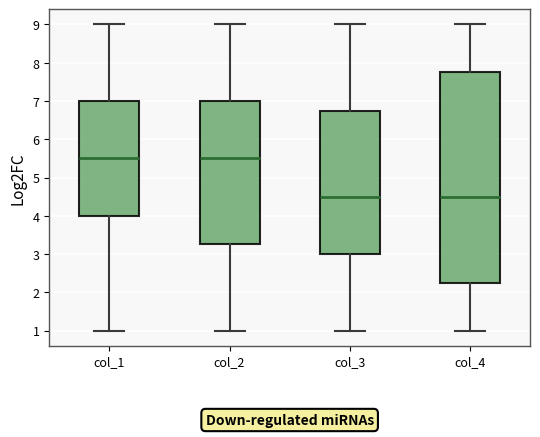

Where does the upper whisker of the box for col_3 end on the y-axis? The values are not printed on the chart, so give them approximately, as read against the axis.

9.0